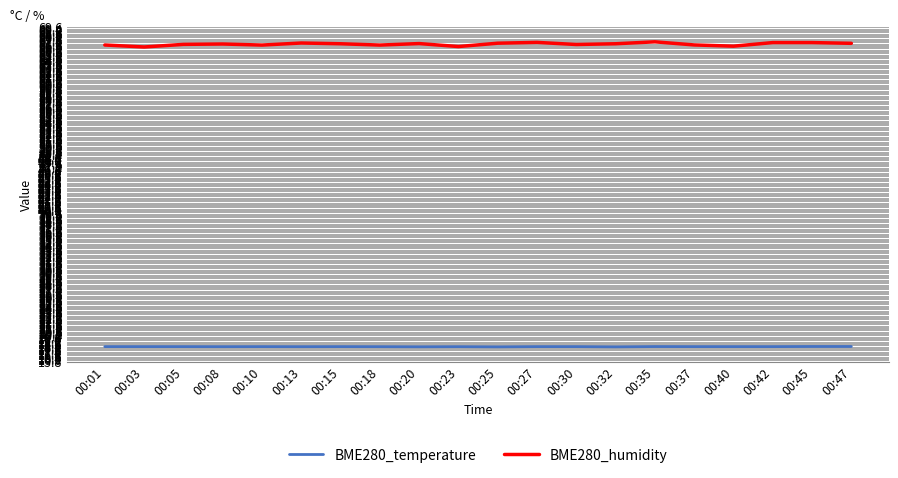

Is it true that BME280_temperature equals 18.2 at 00:45?

True